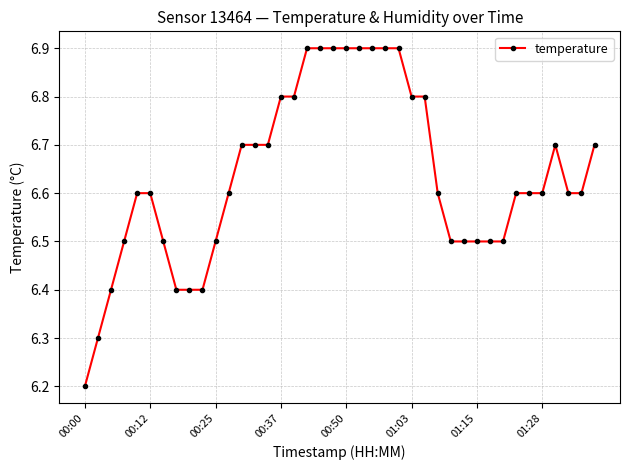

How many distinct data groups are displayed?

1